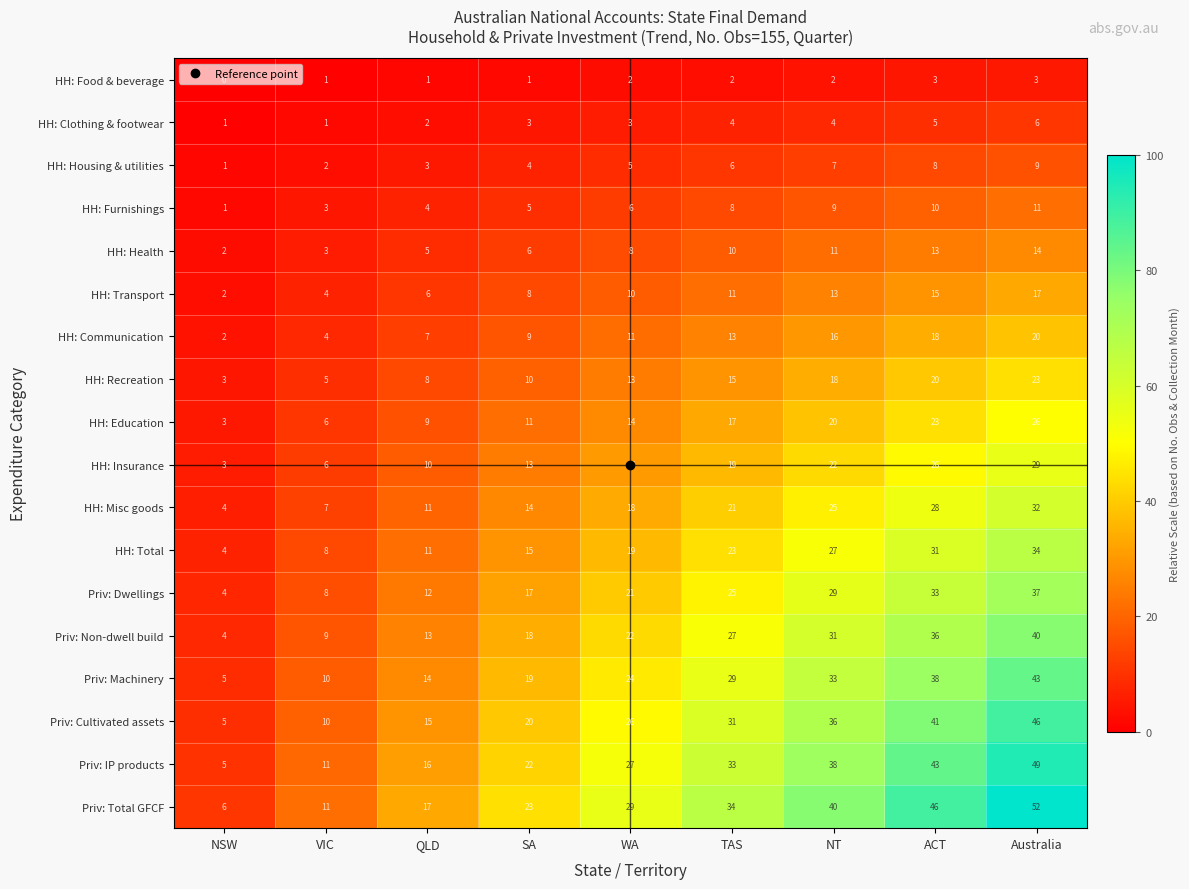

What is the difference between the maximum and minimum values in the Priv: Non-dwell build series?

36